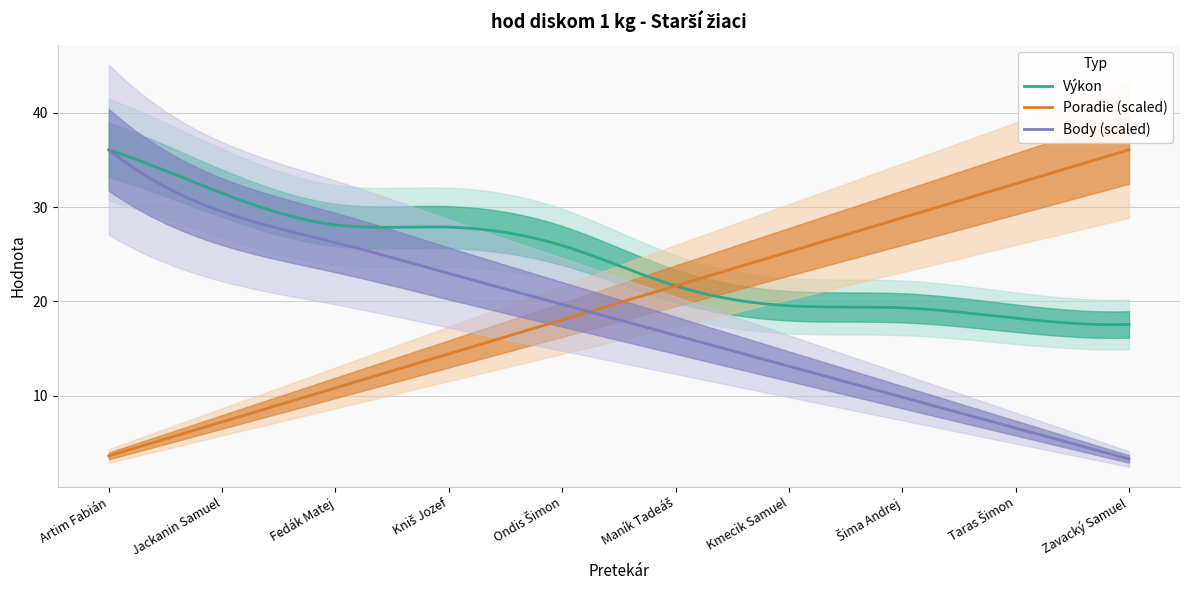

What position from the left is Šima Andrej?

8